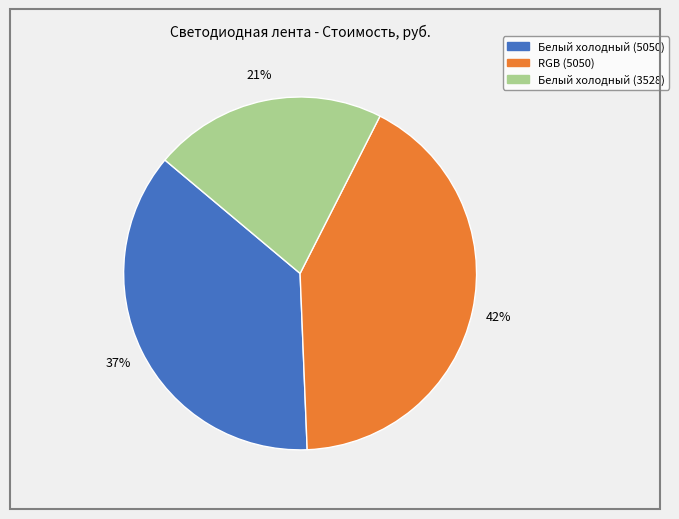

Rank the categories by value from lowest to highest.

Белый холодный (3528), Белый холодный (5050), RGB (5050)